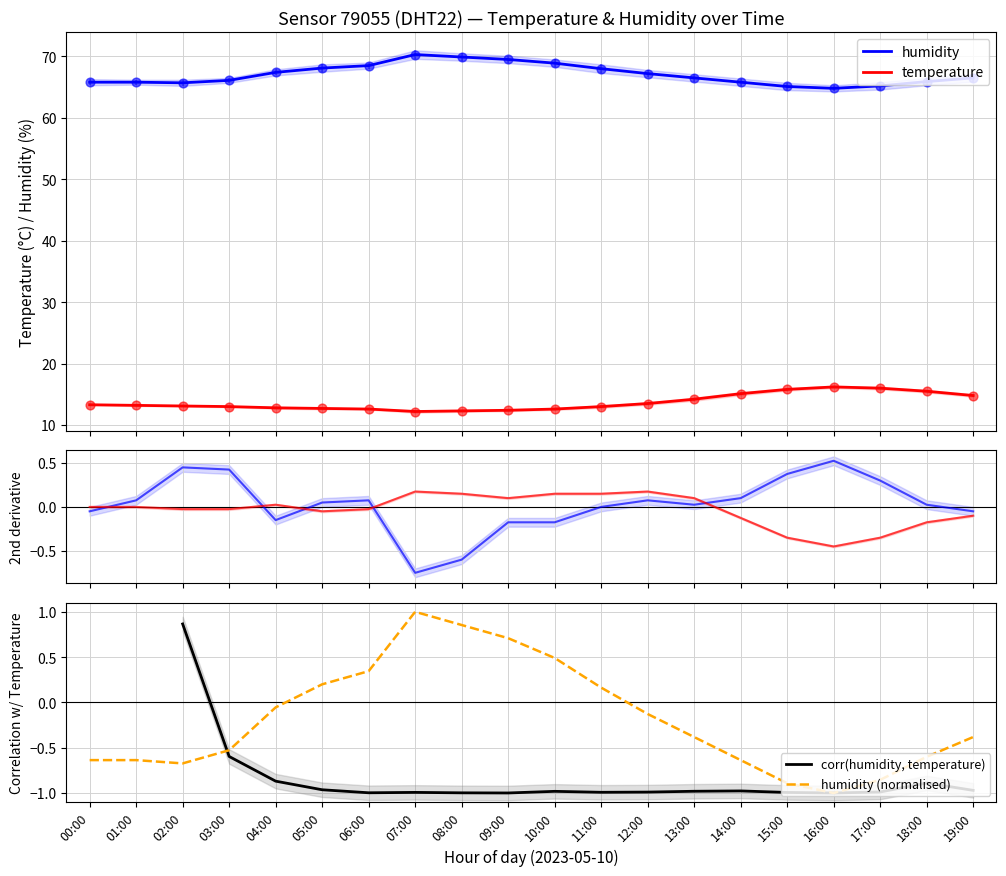

Is the value of temperature d² at 07:00 greater than the value of humidity (normalised) at 15:00?

Yes